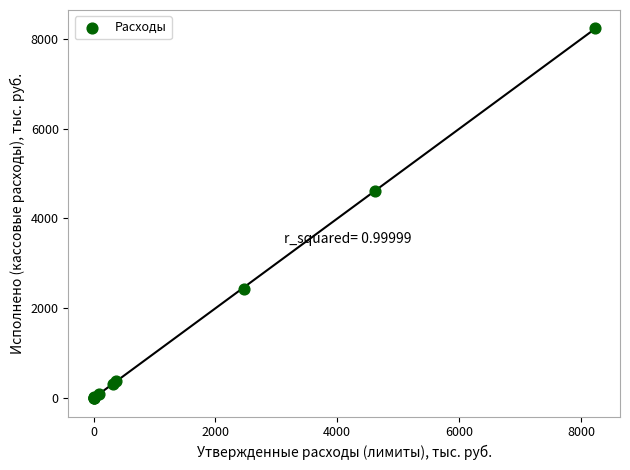

What Y value in the scatter plot is closest to 4115?

4607.3